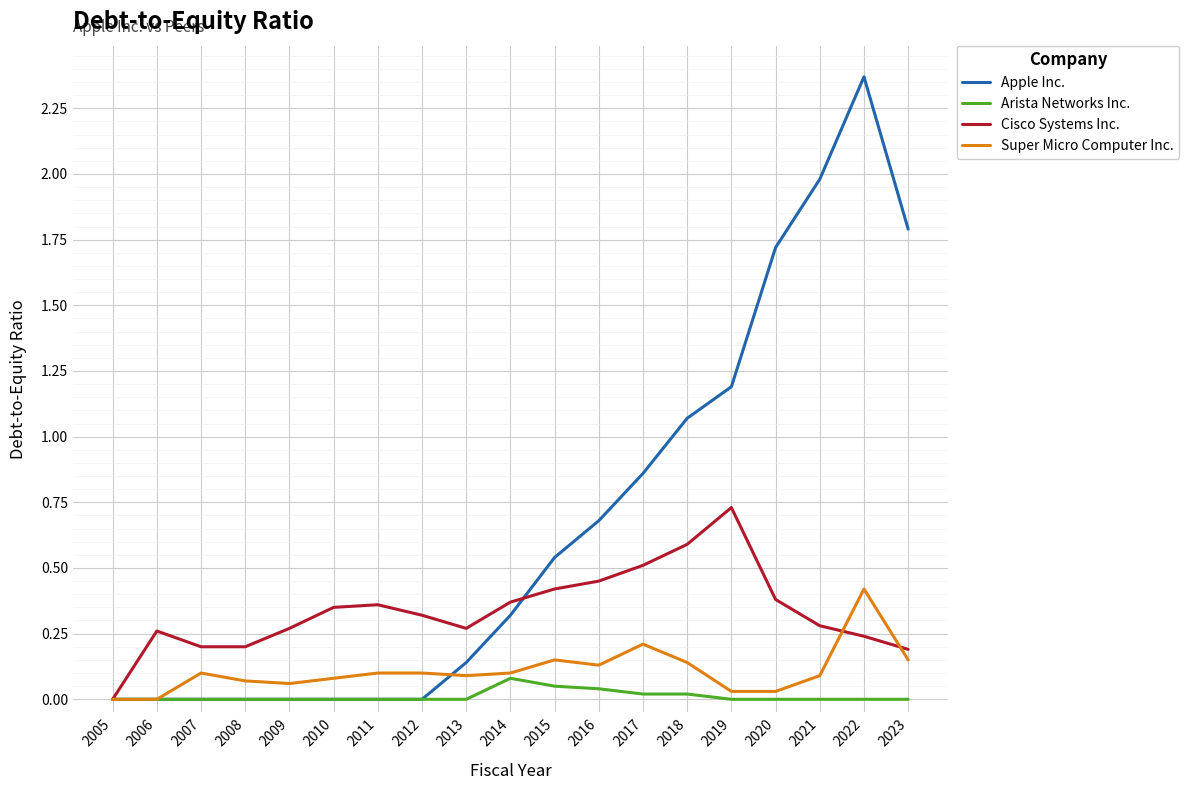

Does the chart have visible grid lines?

Yes